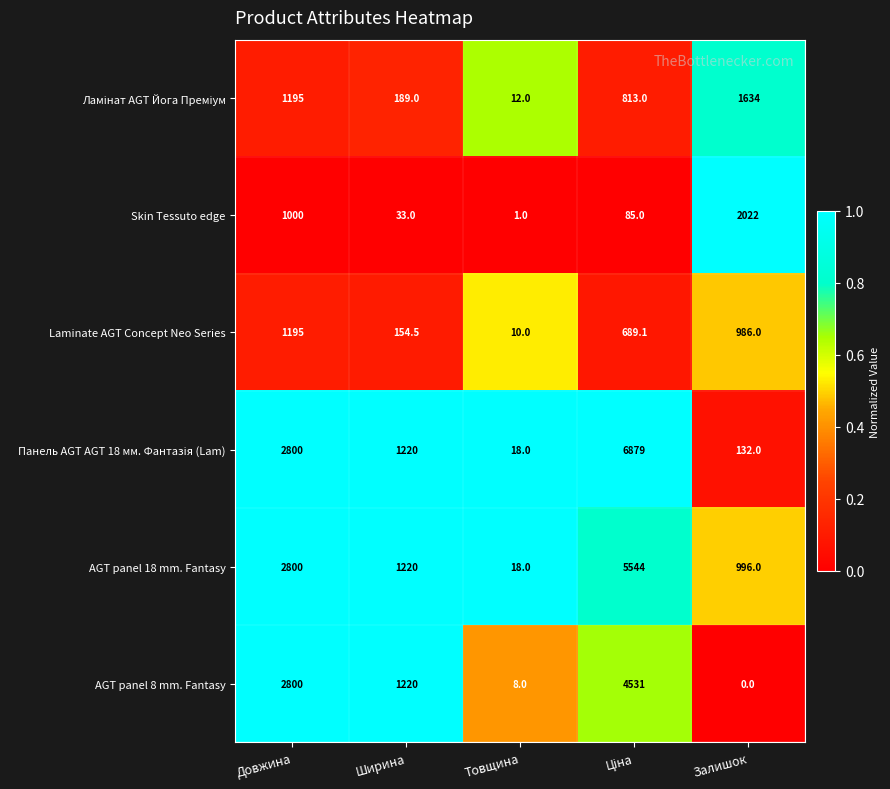

What is the greatest value displayed?

6879.0